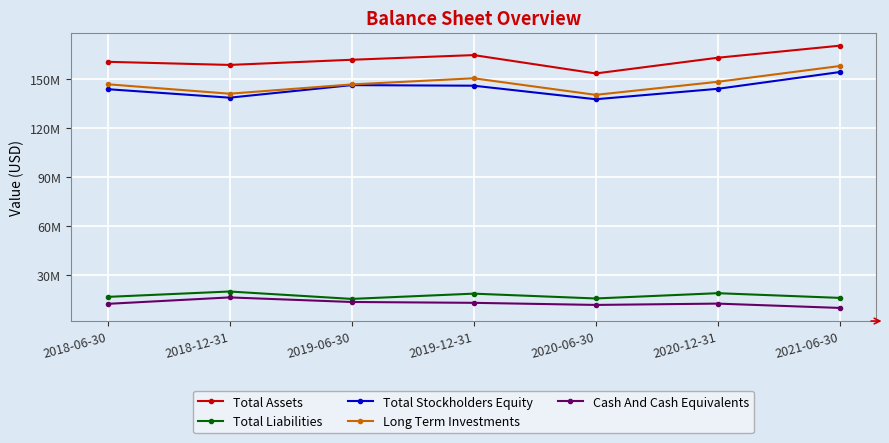

At which category does Total Assets reach its first local valley?

2018-12-31